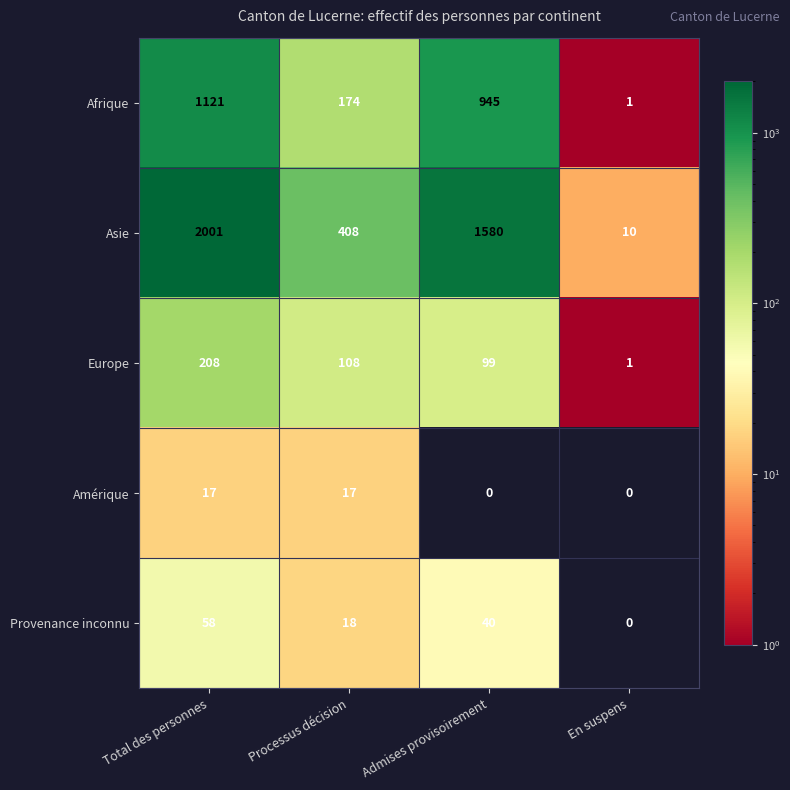

Reading right to left, list all the values displayed in this chart.

Afrique: En suspens=1	Admises provisoirement=945	Processus décision=174	Total des personnes=1121
Asie: En suspens=10	Admises provisoirement=1580	Processus décision=408	Total des personnes=2001
Europe: En suspens=1	Admises provisoirement=99	Processus décision=108	Total des personnes=208
Amérique: En suspens=0	Admises provisoirement=0	Processus décision=17	Total des personnes=17
Provenance inconnu: En suspens=0	Admises provisoirement=40	Processus décision=18	Total des personnes=58